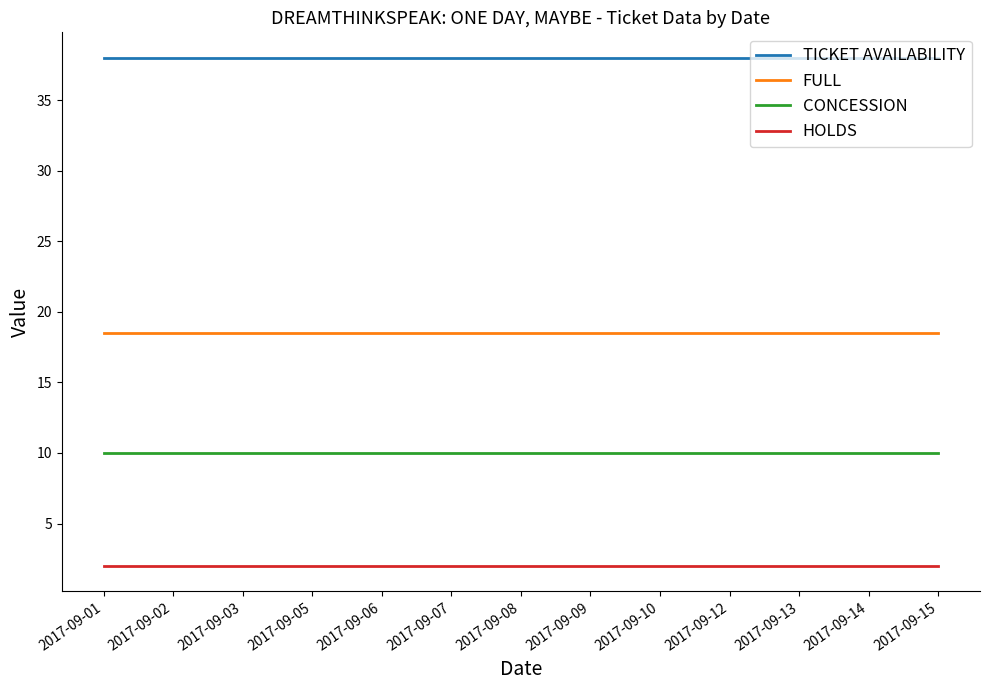

At how many categories does at least one series exceed 14?

13